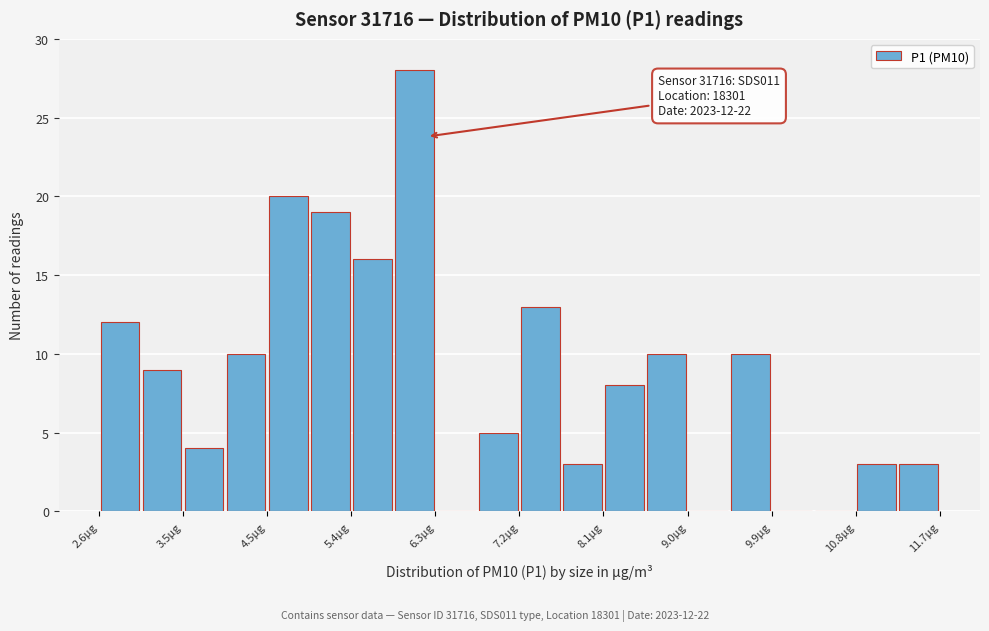

Which range on the x-axis has the tallest bar?

5.8 to 6.3